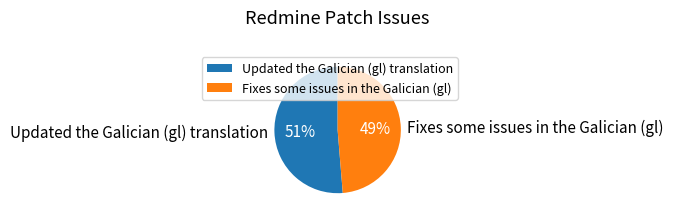

What is the largest slice in the pie chart?

Updated the Galician (gl) translation